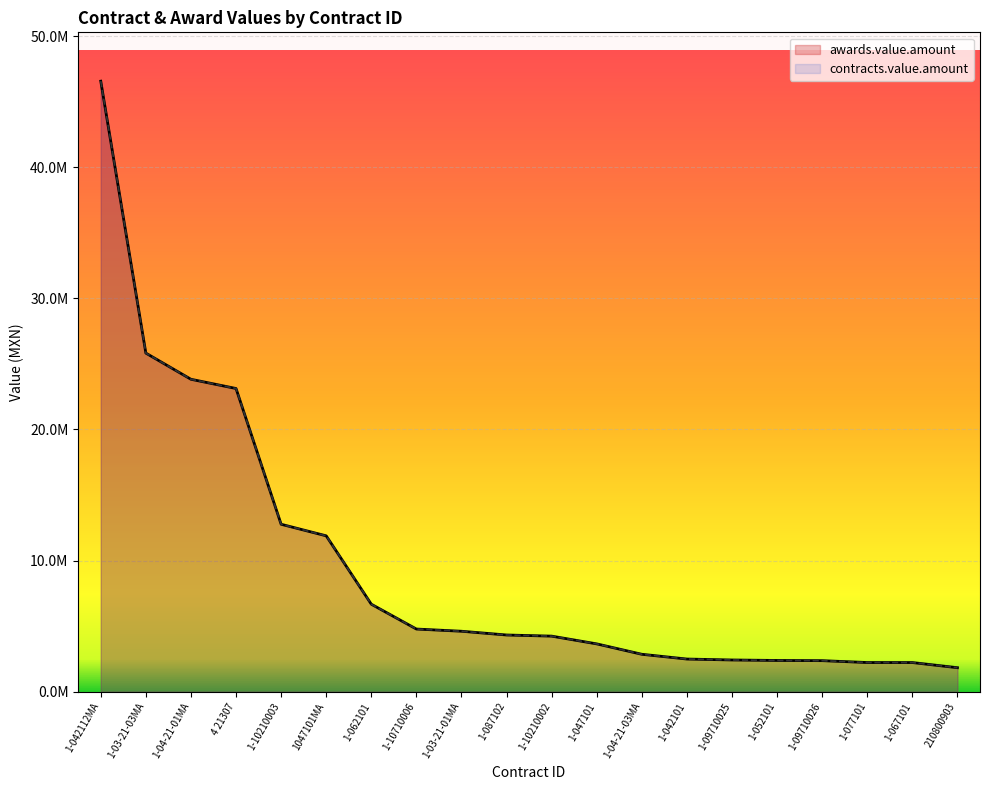

What is the value of the contracts.value.amount point at the 16th from the left?

2382588.6